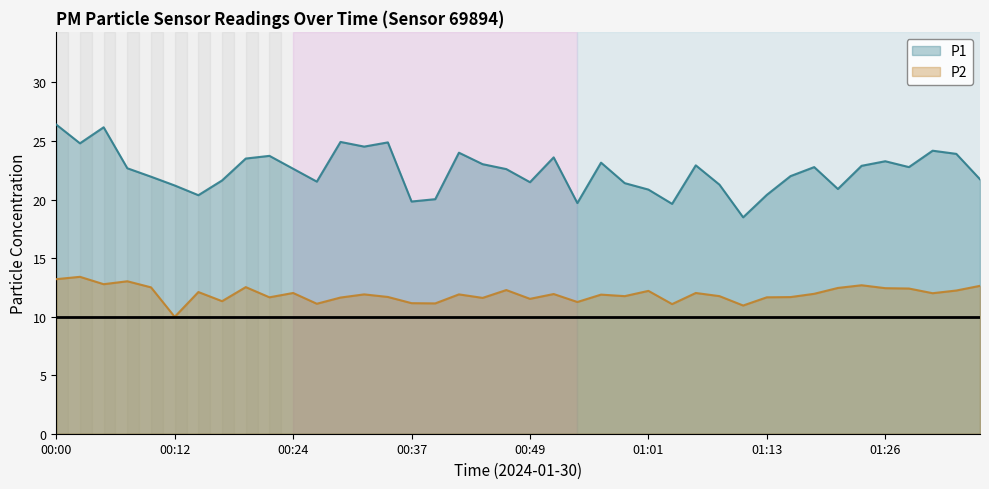

Is the value of P2 at 00:05 greater than the value of P1 at 01:16?

No